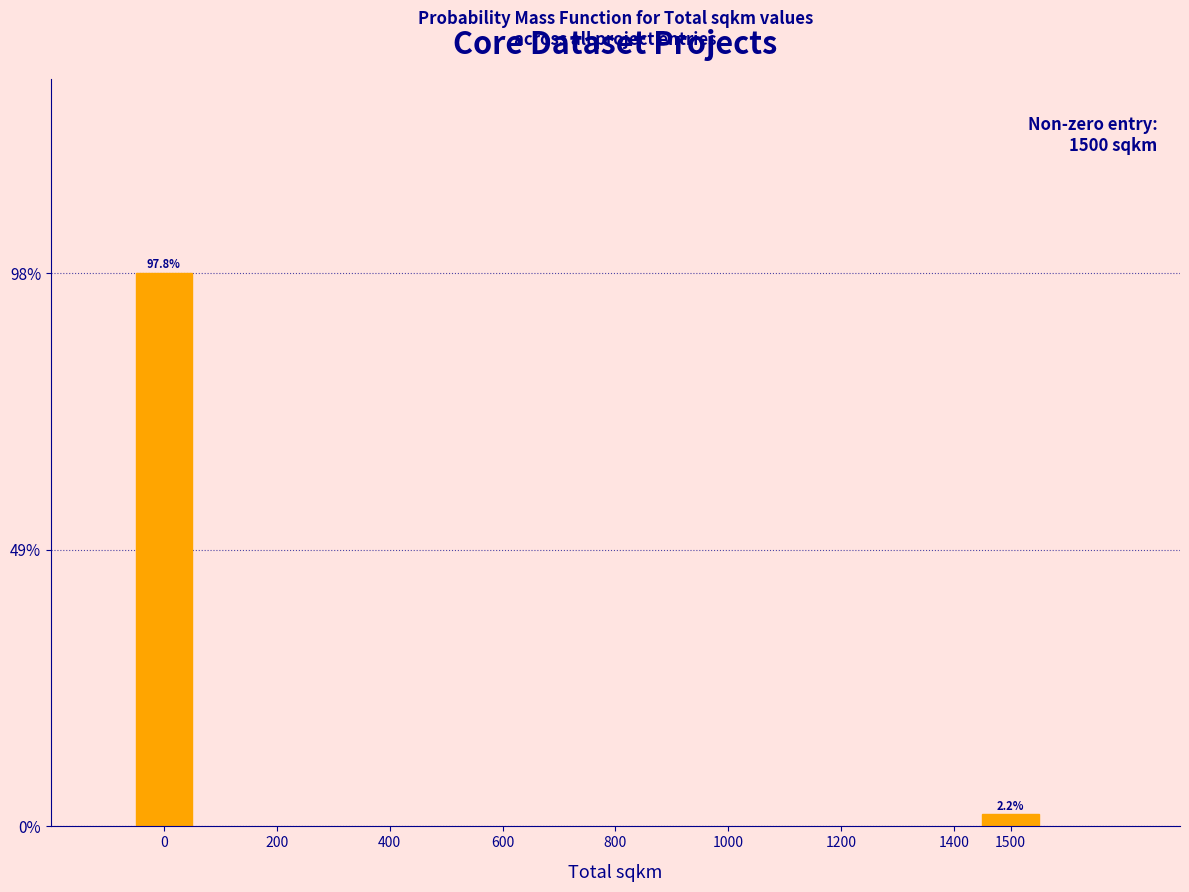

Reading left to right, list all the values displayed in this chart.

97.8	2.2